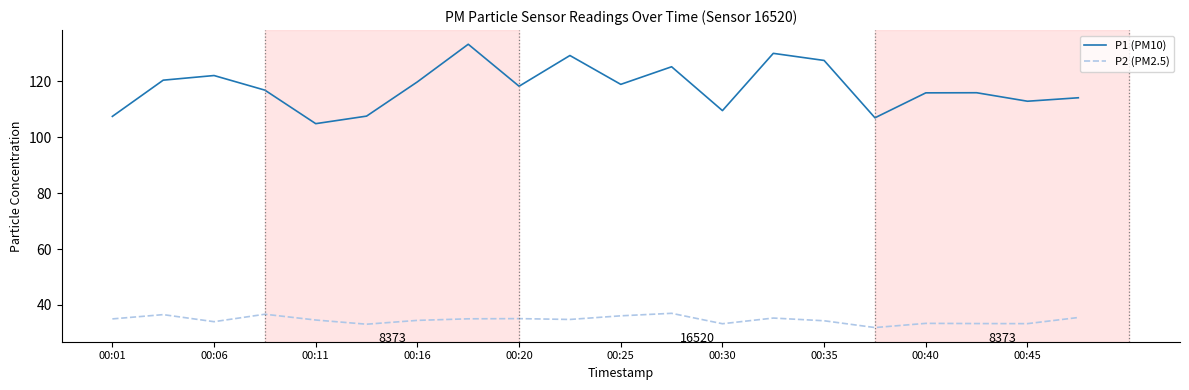

What is the smallest value displayed?

31.9